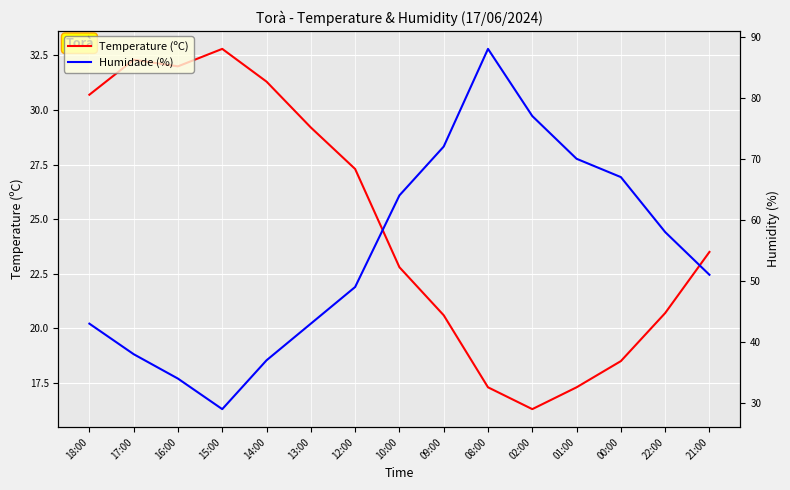

What is the highest value of the Humidade (%) series?

88.0